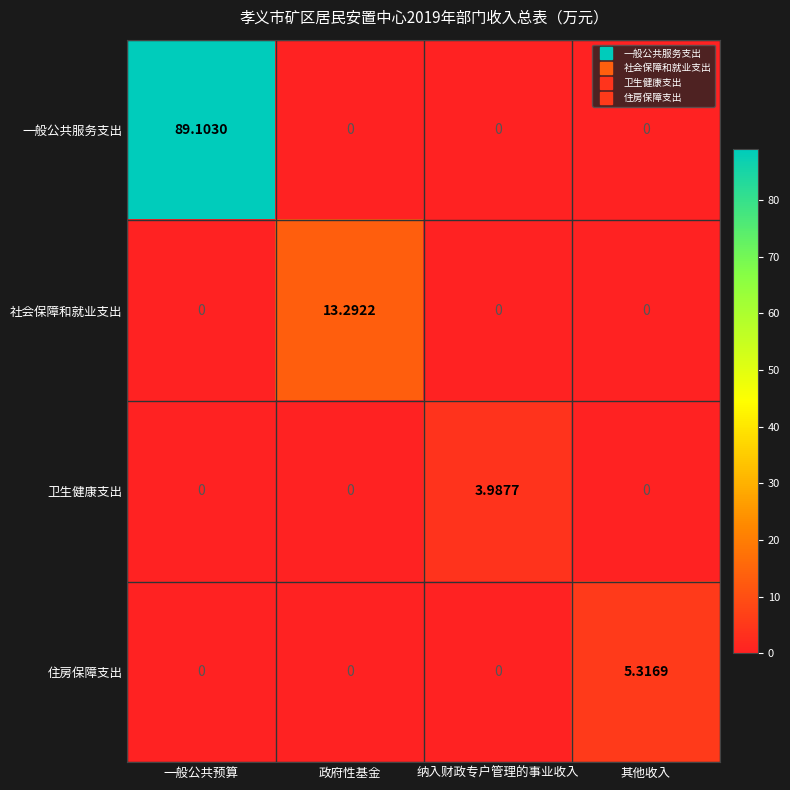

Rank the series by their maximum value, from highest to lowest.

一般公共服务支出, 社会保障和就业支出, 住房保障支出, 卫生健康支出